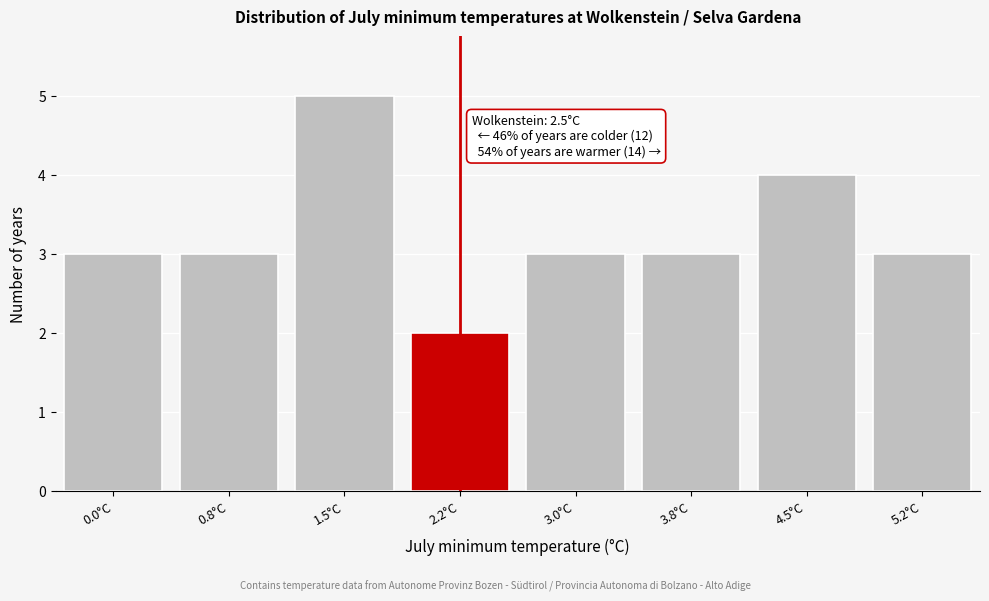

Reading left to right, what are all the values shown in this chart?

0.0°C=3	0.8°C=3	1.5°C=5	2.2°C=2	3.0°C=3	3.8°C=3	4.5°C=4	5.2°C=3